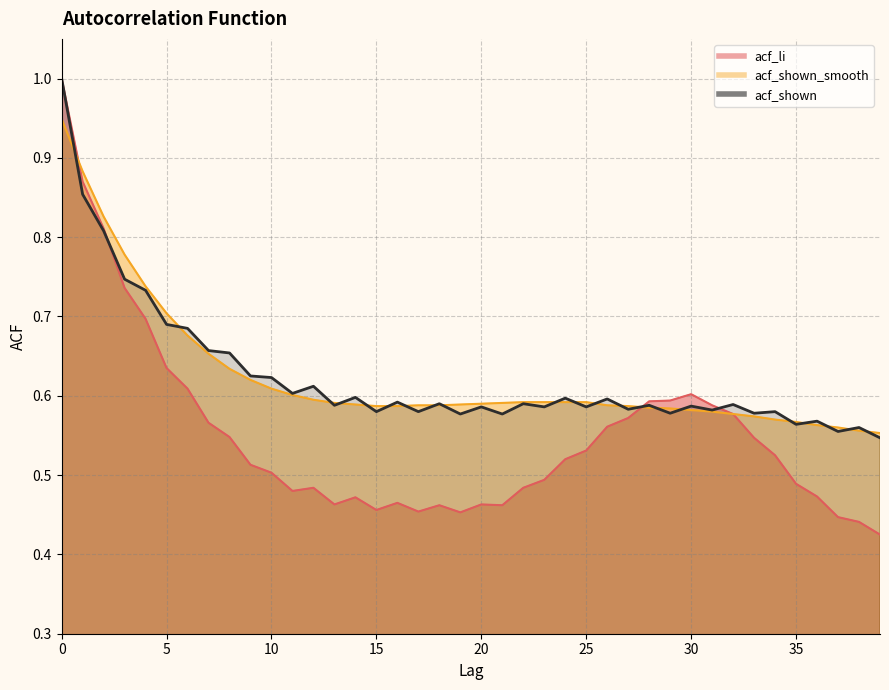

How many intersections are there between acf_shown_smooth and acf_li?

2